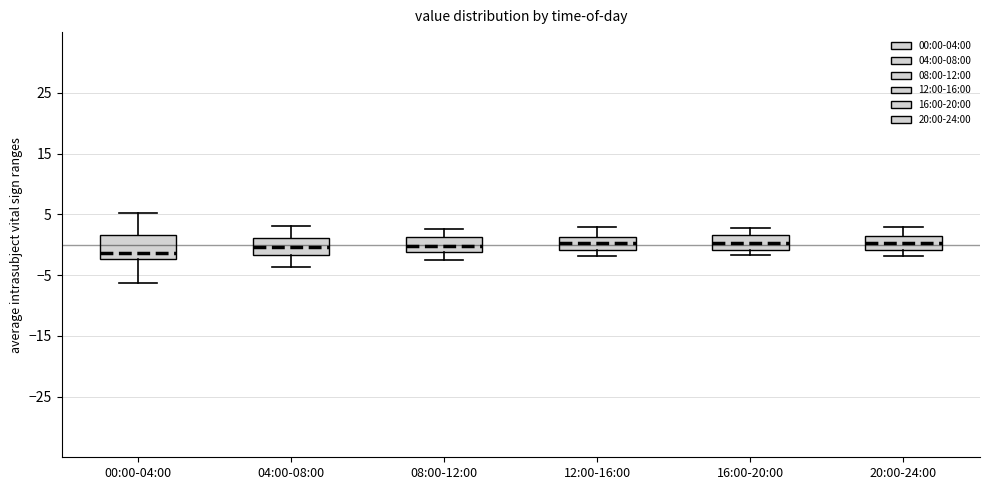

Reading left to right, read every box against the y-axis: the position of its median line, the range the box covers, and the ends of its whiskers. The values are not printed on the chart, so give them approximately, as read against the axis.

00:00-04:00: median -1, box -2 to 2, whiskers -6 to 5
04:00-08:00: median 0, box -2 to 1, whiskers -4 to 3
08:00-12:00: median 0, box -1 to 1, whiskers -2 to 3
12:00-16:00: median 0, box -1 to 1, whiskers -2 to 3
16:00-20:00: median 0, box -1 to 2, whiskers -2 to 3
20:00-24:00: median 0, box -1 to 1, whiskers -2 to 3